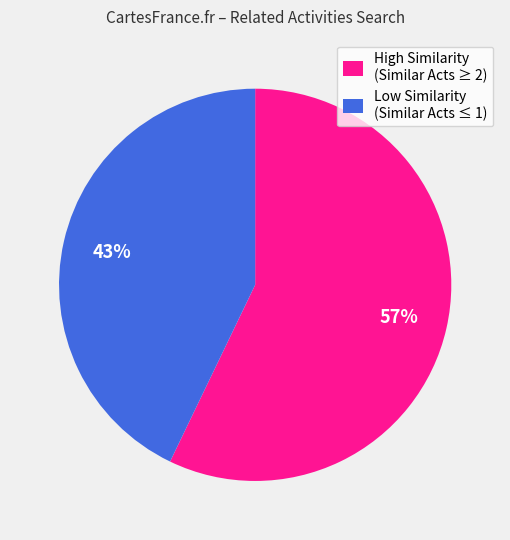

Is there a majority slice in this chart?

Yes